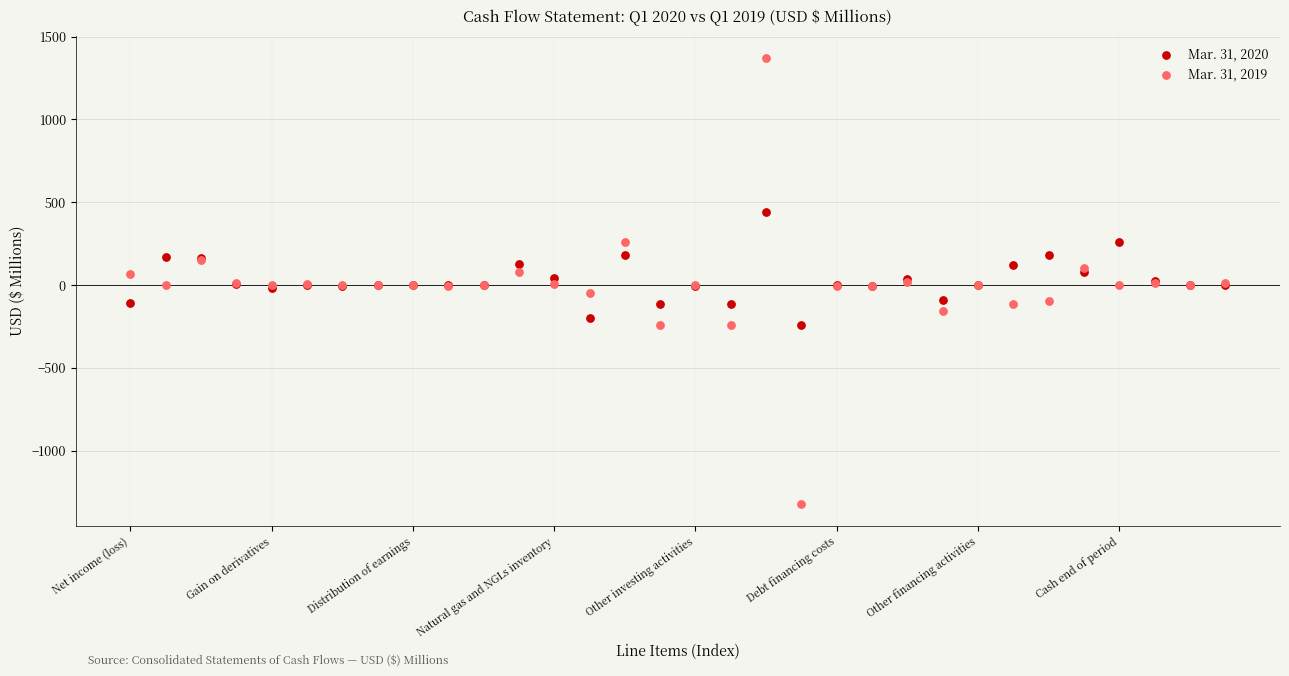

Which series has the widest spread of Y values?

Mar. 31, 2019